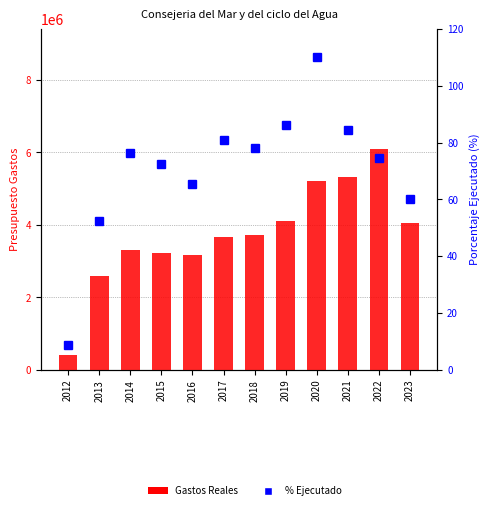

How many values in the Gastos Reales series exceed 3716790?

6